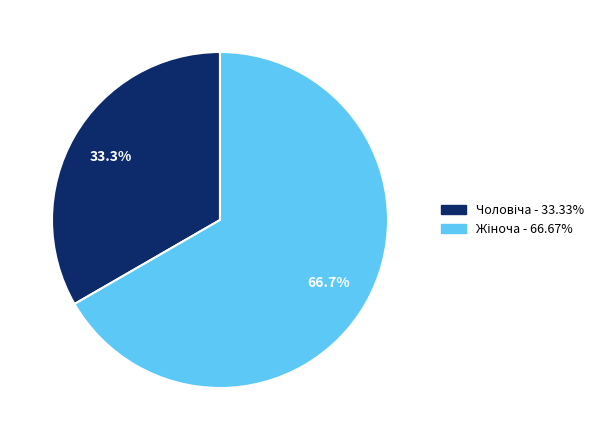

Is there a majority slice in this chart?

Yes